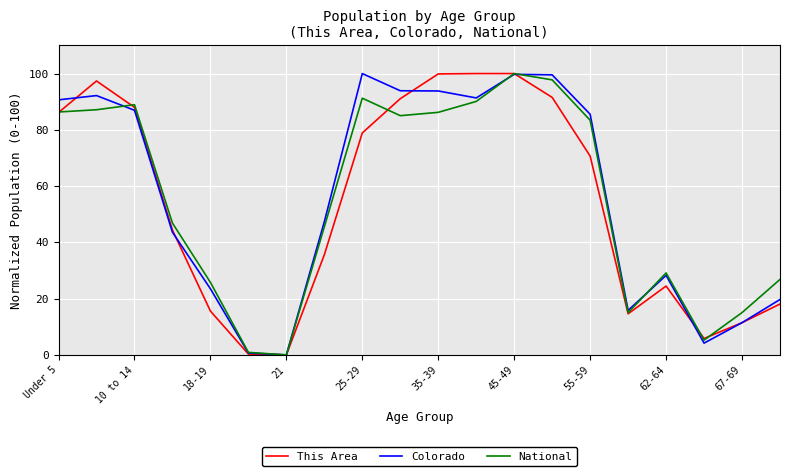

What is the maximum value shown in the chart?

100.0